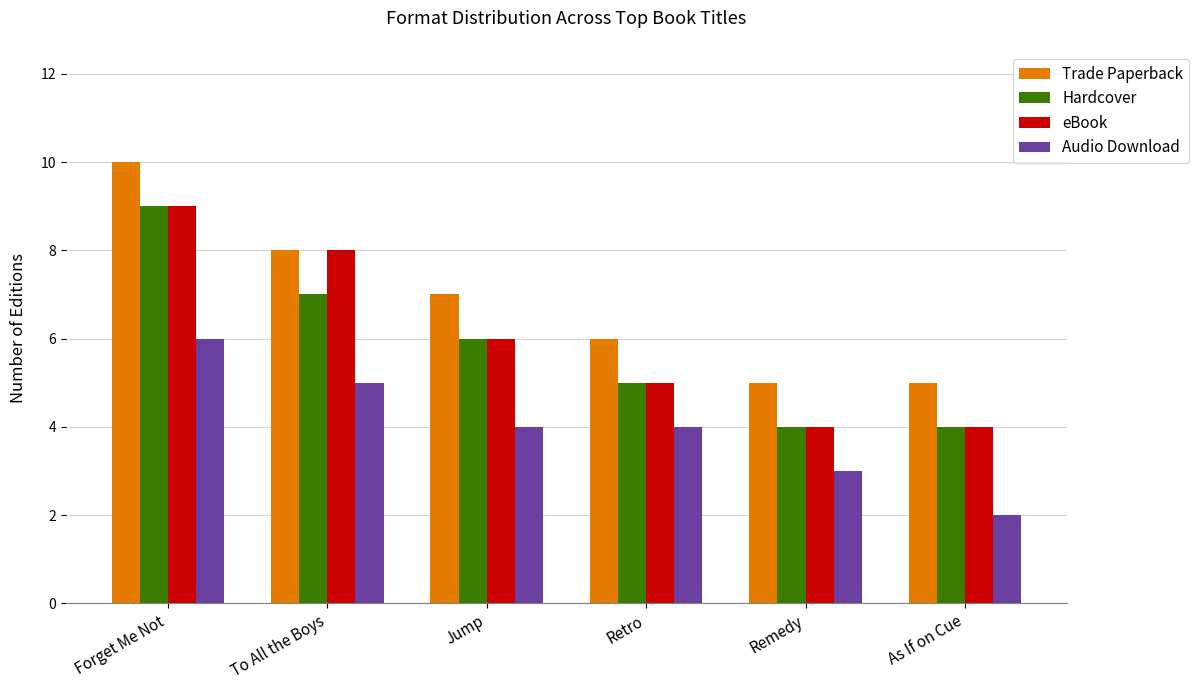

What are all the series names shown in the legend?

Trade Paperback, Hardcover, eBook, Audio Download